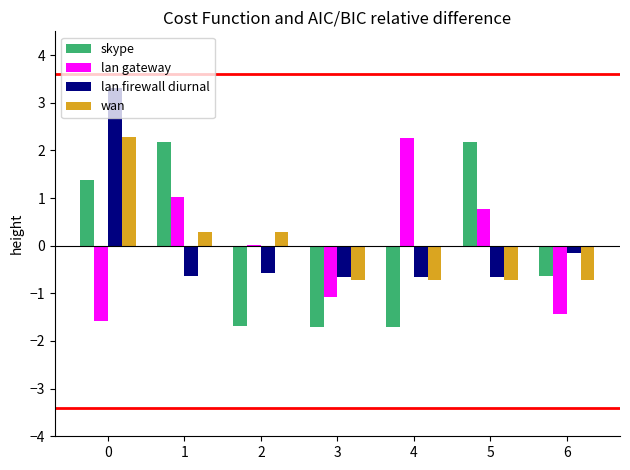

What is the total value across all series at 0?

5.4